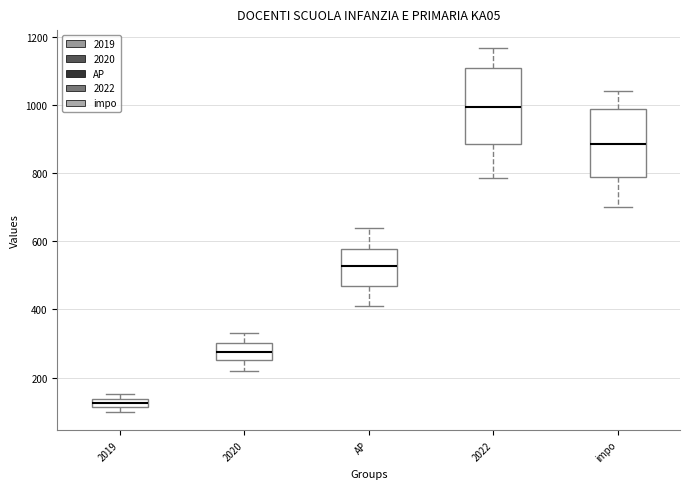

Which box is the tallest, from its lower edge to its upper edge?

2022